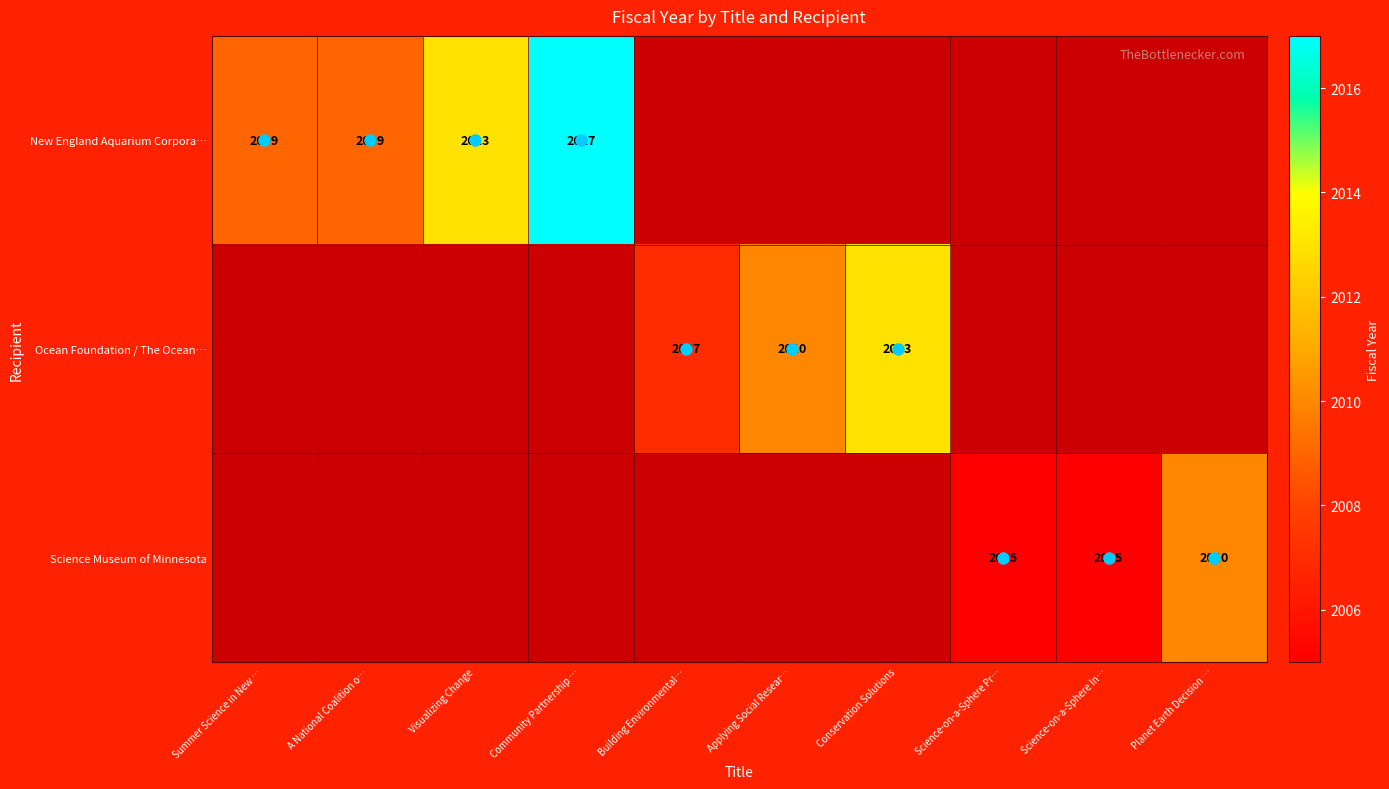

At which category does the chart reach its minimum across all series?

Science-on-a-Sphere Pr…